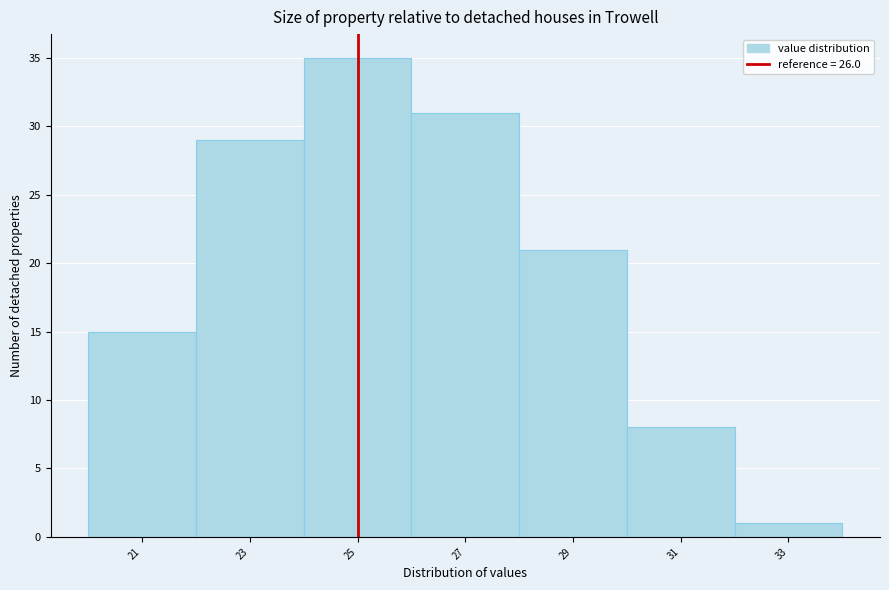

Reading right to left, transcribe all the data shown in this chart.

1	8	21	31	35	29	15